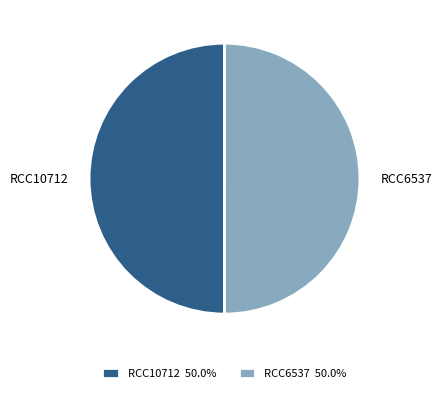

What is the ratio of the value at RCC6537 to the value at RCC10712?

1.0